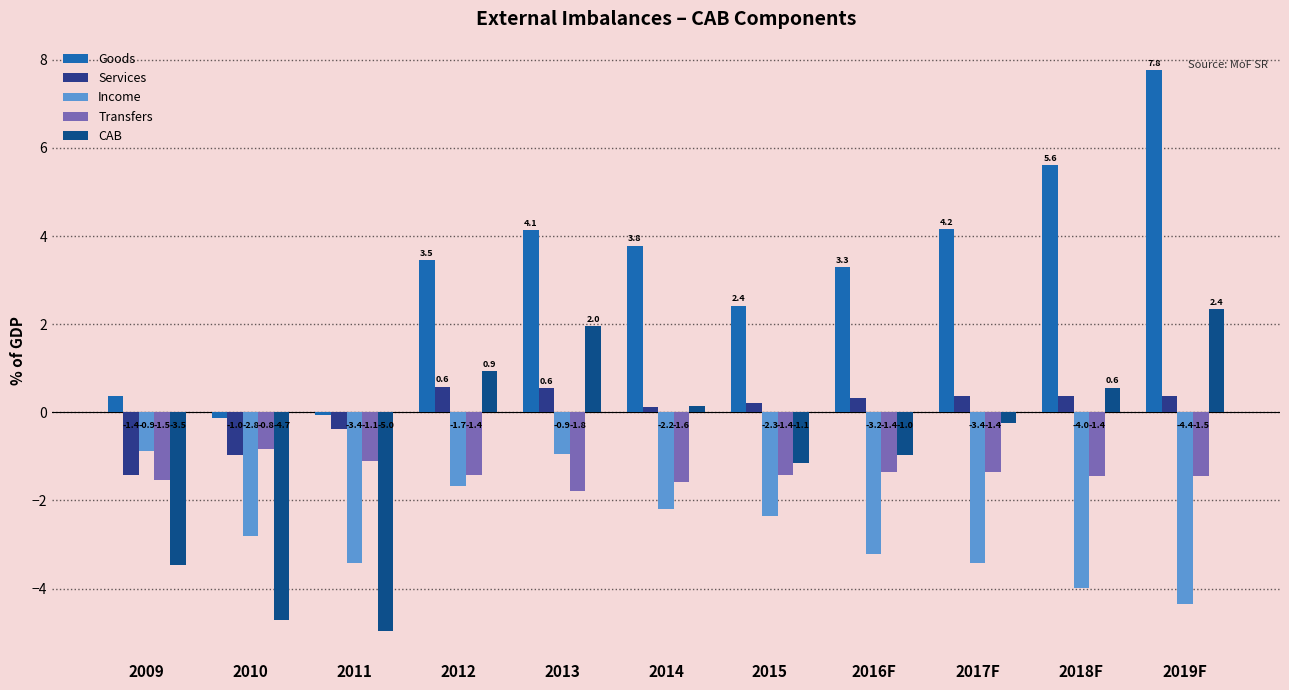

Rank the series at 2017F from lowest to highest value.

Income, Transfers, CAB, Services, Goods